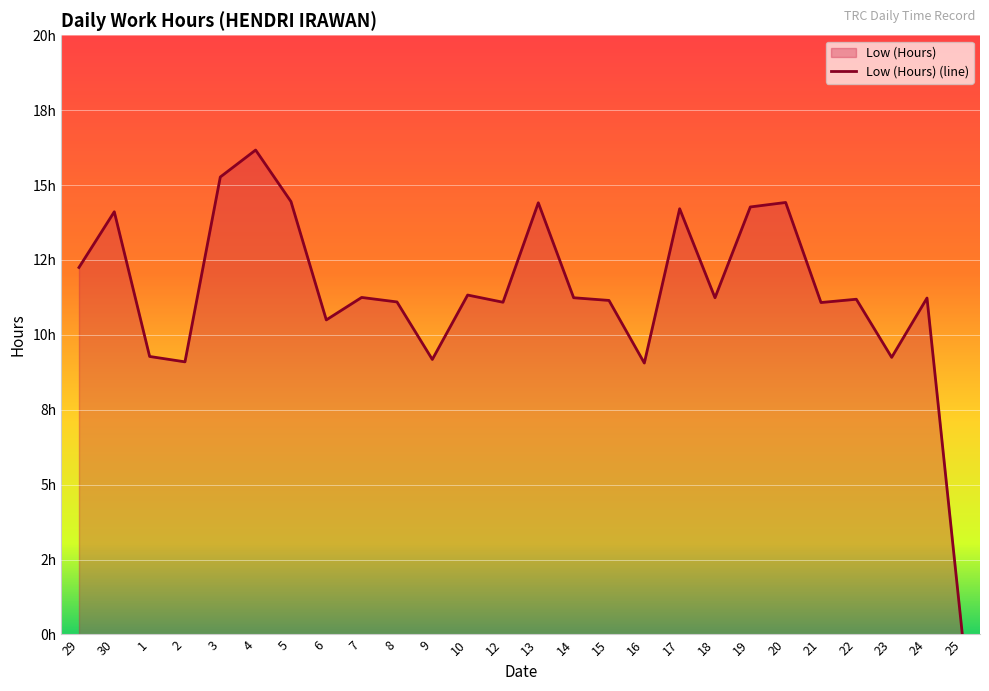

Rank the categories by value from highest to lowest.

4, 3, 5, 20, 13, 19, 17, 30, 29, 10, 7, 14, 18, 24, 22, 15, 8, 12, 21, 6, 1, 23, 9, 2, 16, 25